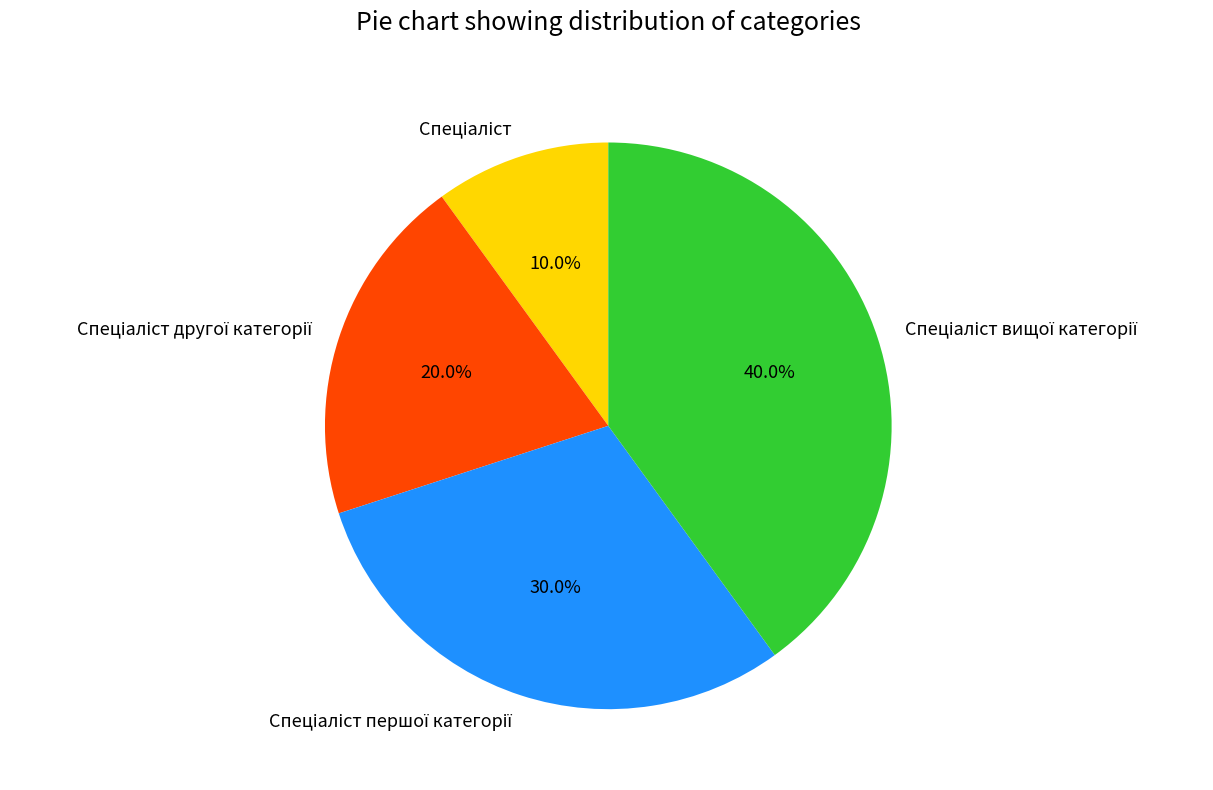

Is there any slice that represents more than half of the pie?

No